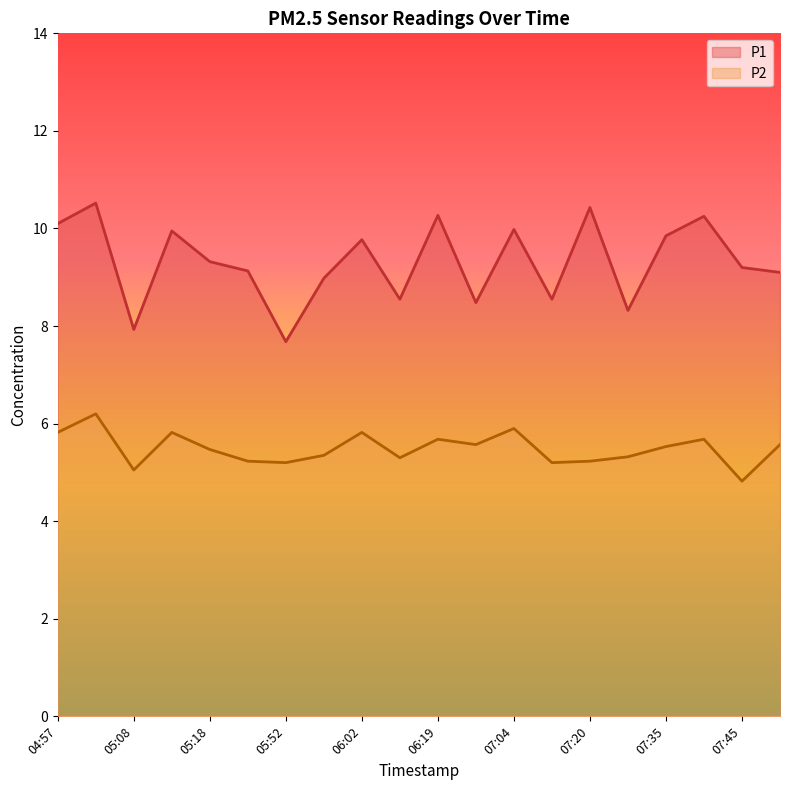

What is the difference between the highest and lowest values at 06:29?

2.9